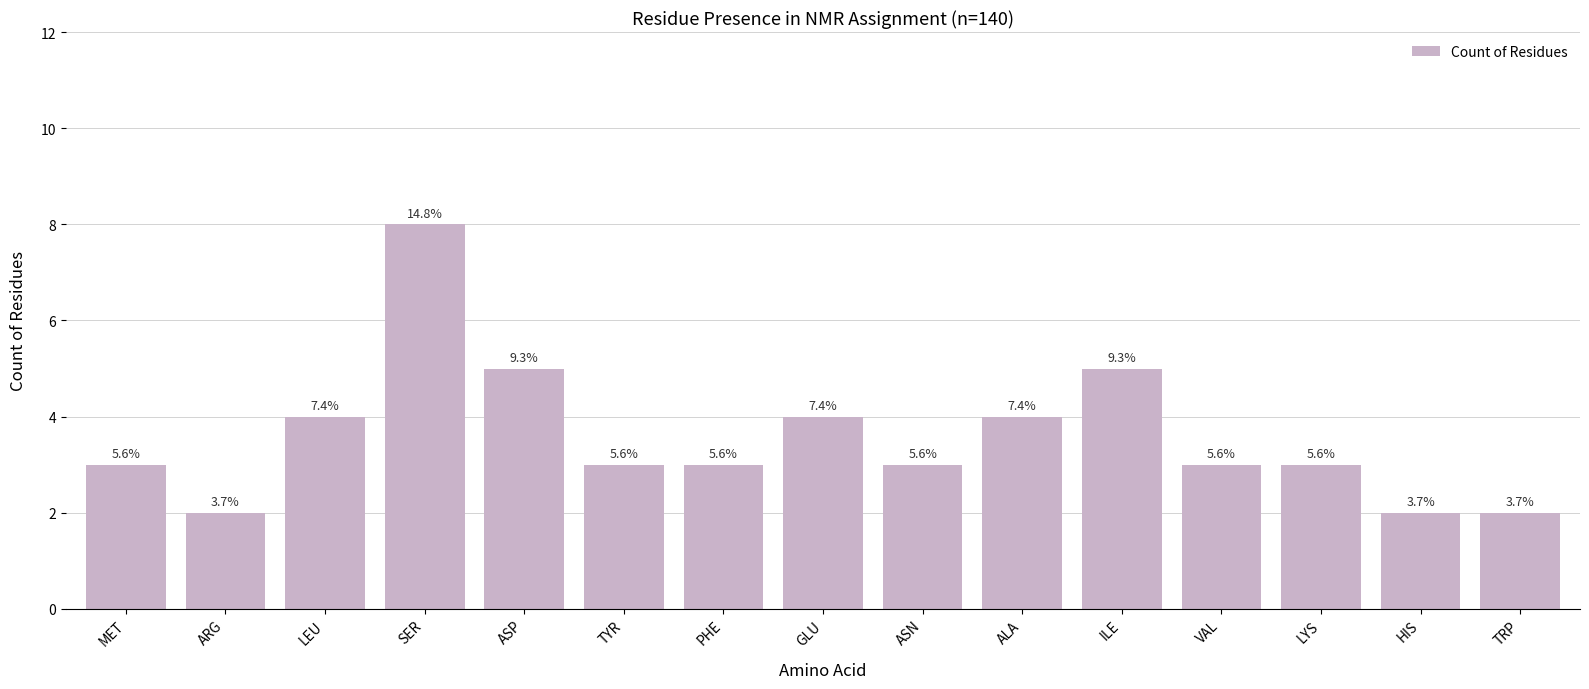

Reading right to left, list all the values displayed in this chart.

2	2	3	3	5	4	3	4	3	3	5	8	4	2	3